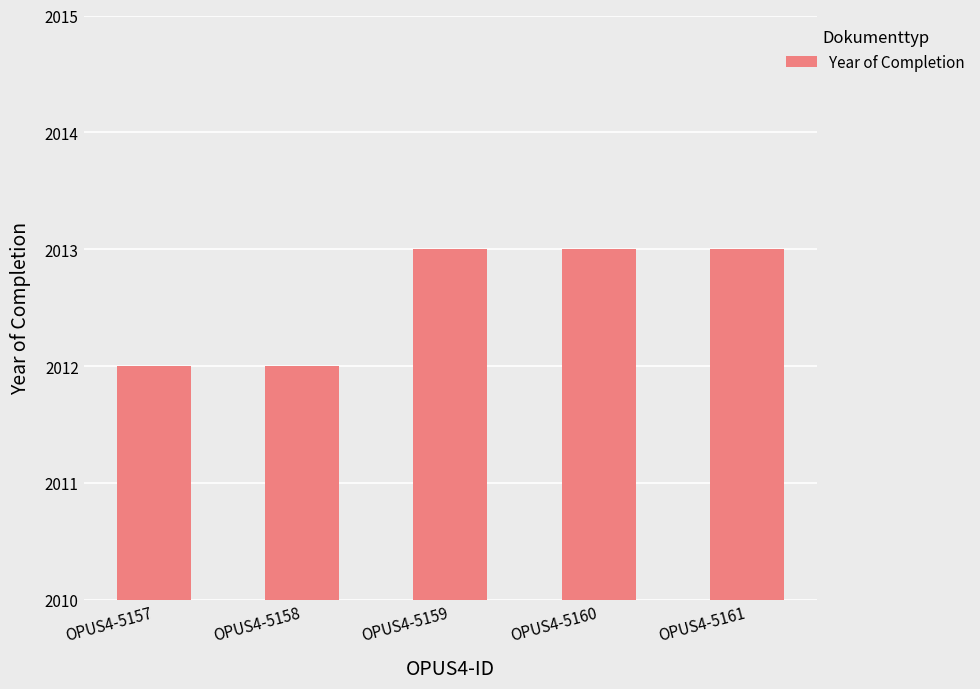

What is the greatest value displayed?

2013